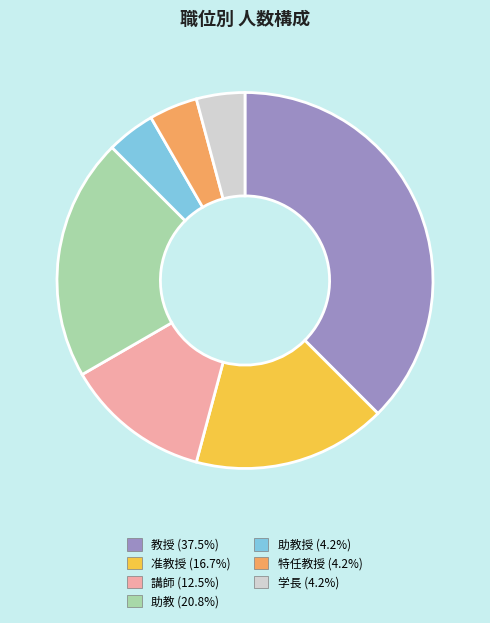

Does any single category account for the majority?

No